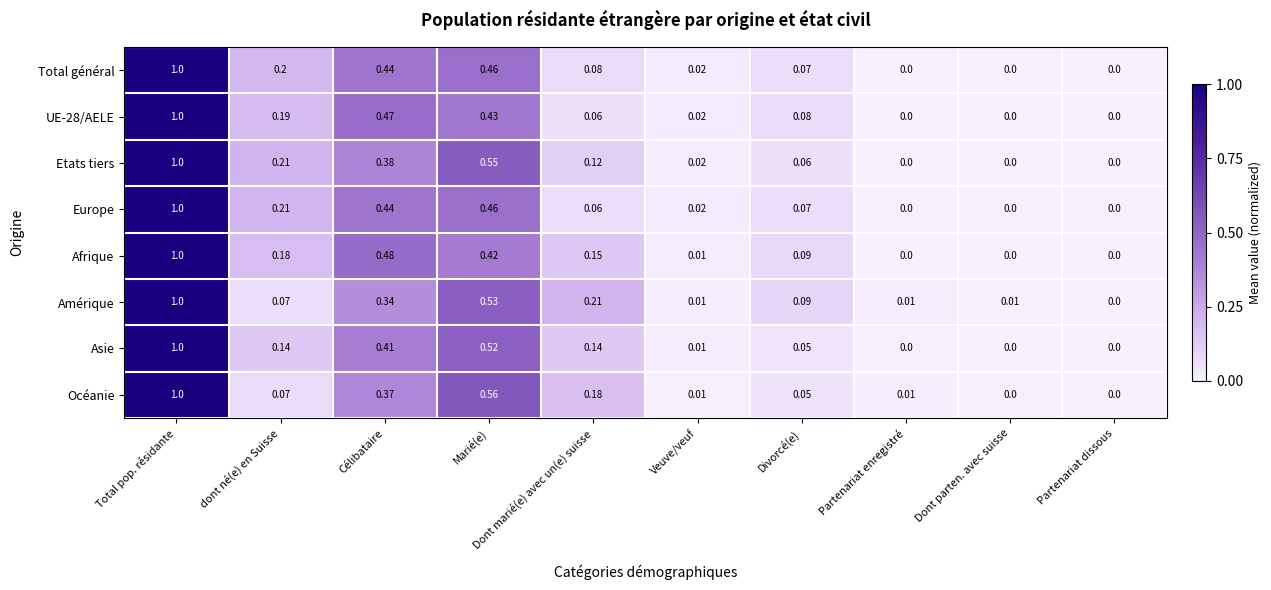

Is the value of Océanie at Célibataire greater than the value of Asie at dont né(e) en Suisse?

Yes